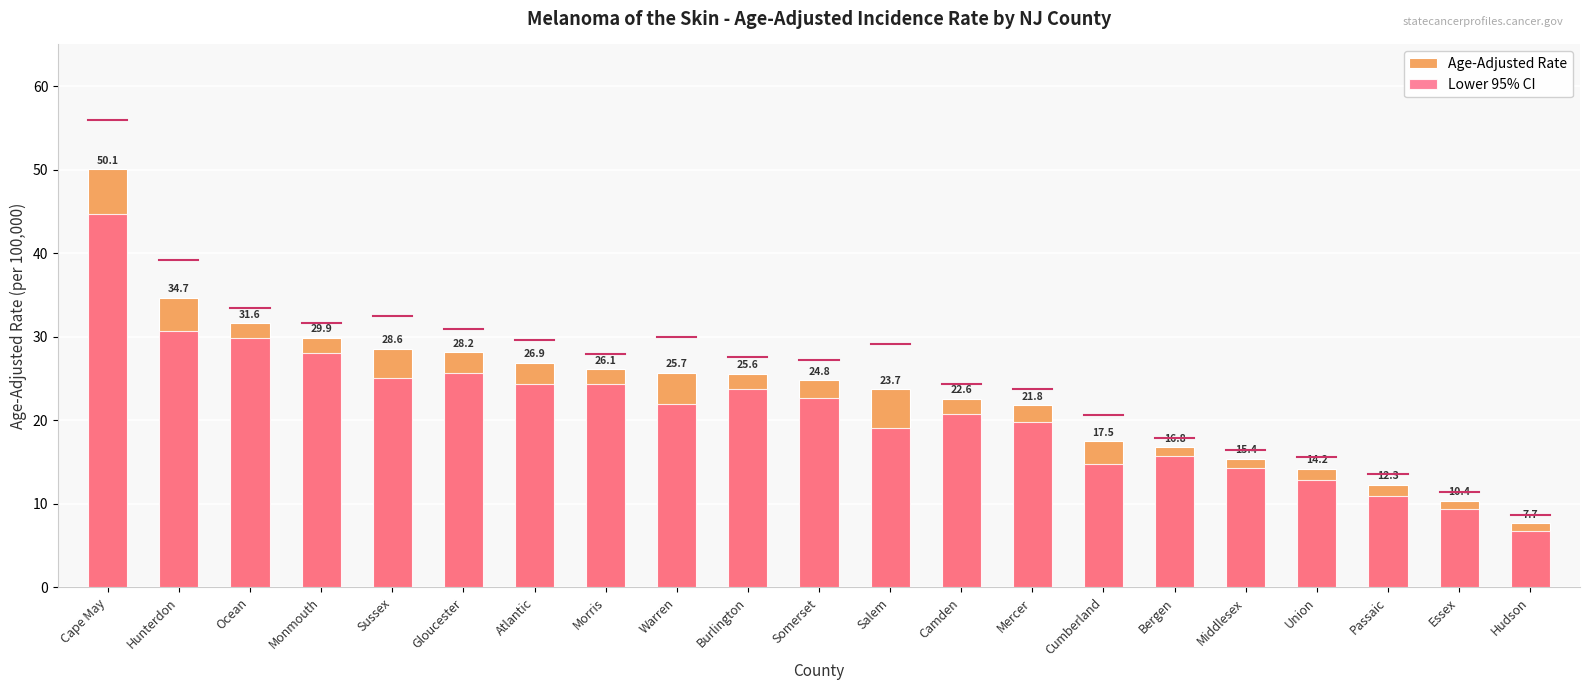

How many bars are there in total?

42